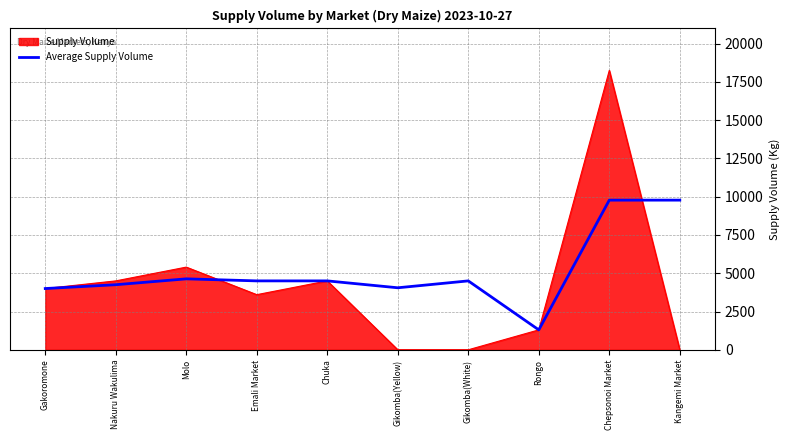

How many lines are shown in the chart?

2